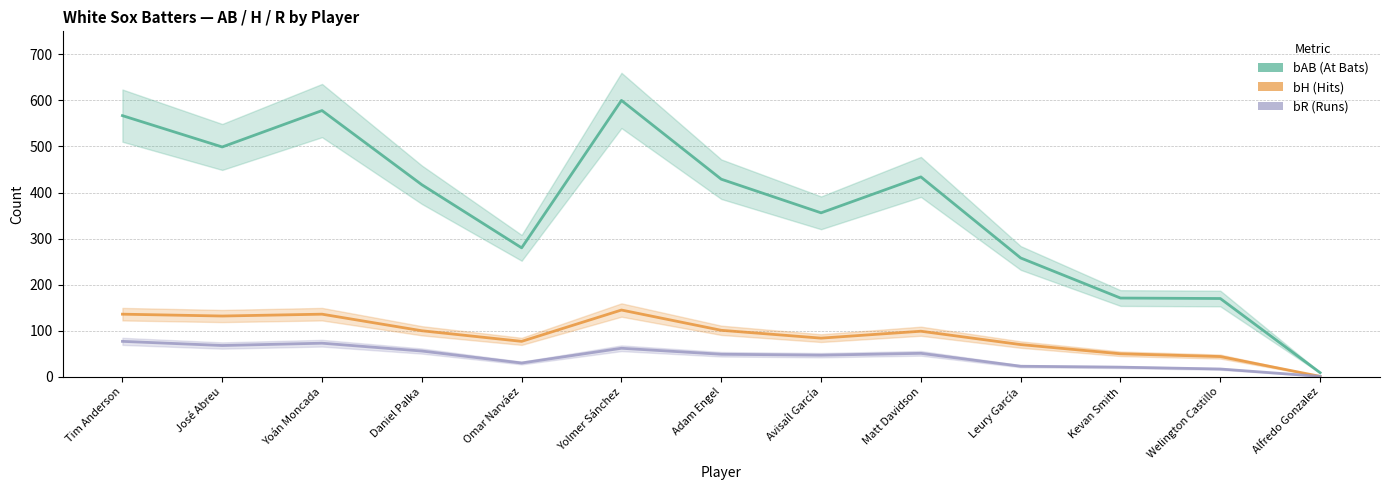

List the labels in order of bR value, largest first.

Tim Anderson, Yoán Moncada, José Abreu, Yolmer Sánchez, Daniel Palka, Matt Davidson, Adam Engel, Avisaíl García, Omar Narváez, Leury García, Kevan Smith, Welington Castillo, Alfredo Gonzalez